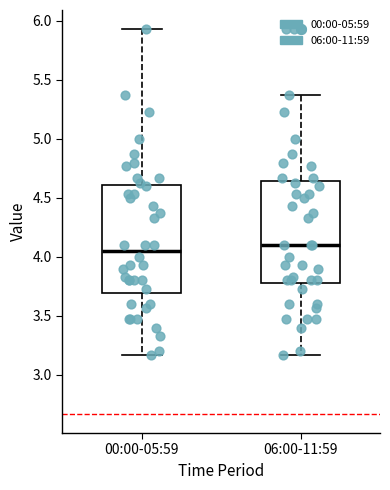

Reading left to right, read every box against the y-axis: the position of its median line, the range the box covers, and the ends of its whiskers. The values are not printed on the chart, so give them approximately, as read against the axis.

00:00-05:59: median 4.05, box 3.70 to 4.60, whiskers 3.15 to 5.95
06:00-11:59: median 4.10, box 3.80 to 4.65, whiskers 3.15 to 5.35